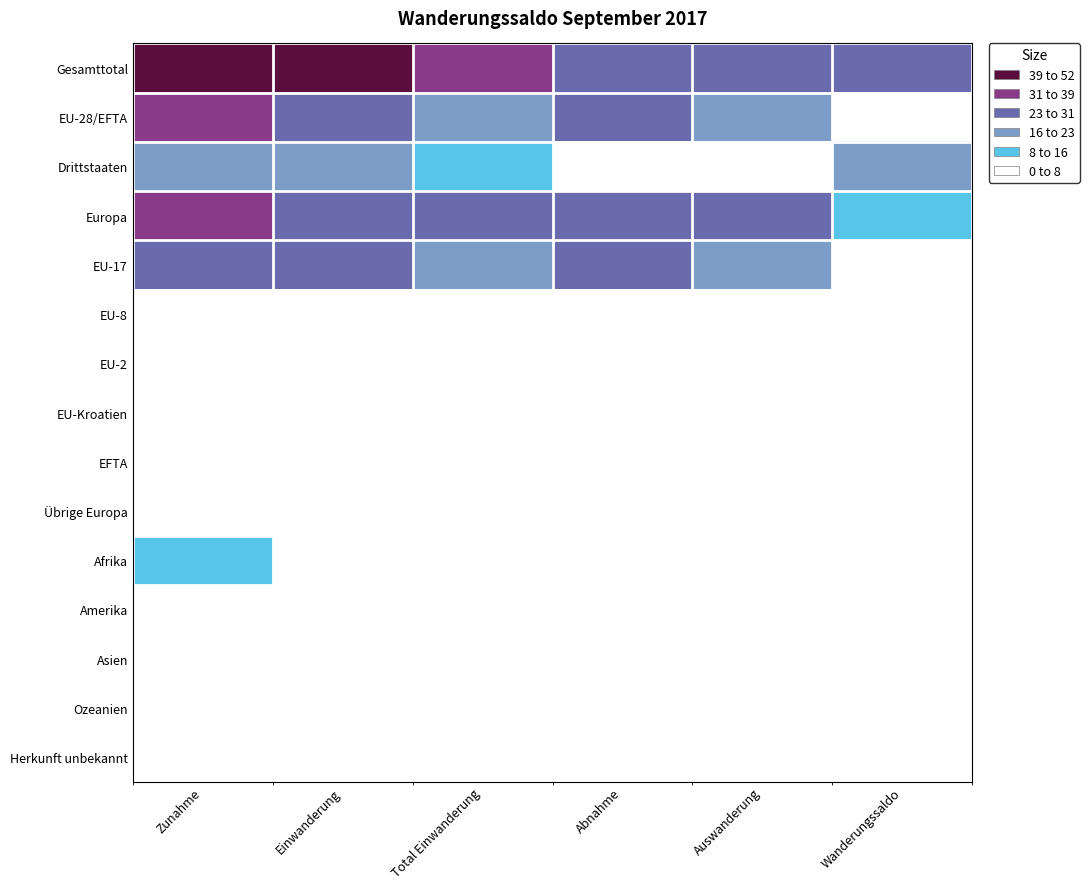

Rank the series by their maximum value, from highest to lowest.

Gesamttotal, Europa, EU-28/EFTA, EU-17, Drittstaaten, Afrika, Asien, Übrige Europa, EU-8, EU-Kroatien, Amerika, Ozeanien, EU-2, EFTA, Herkunft unbekannt